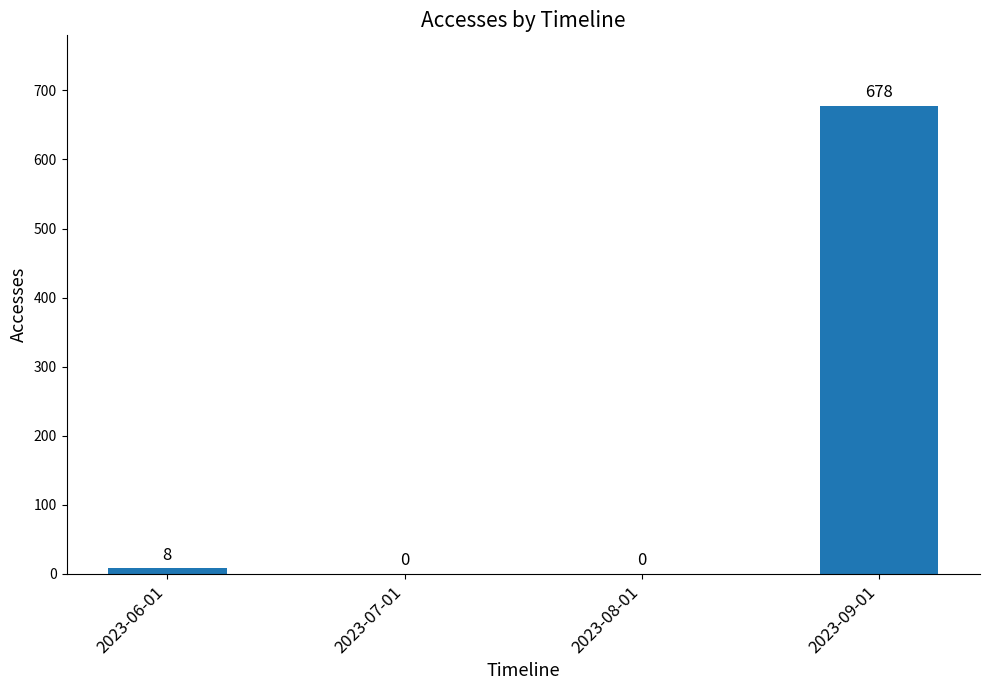

What is the average value?

172